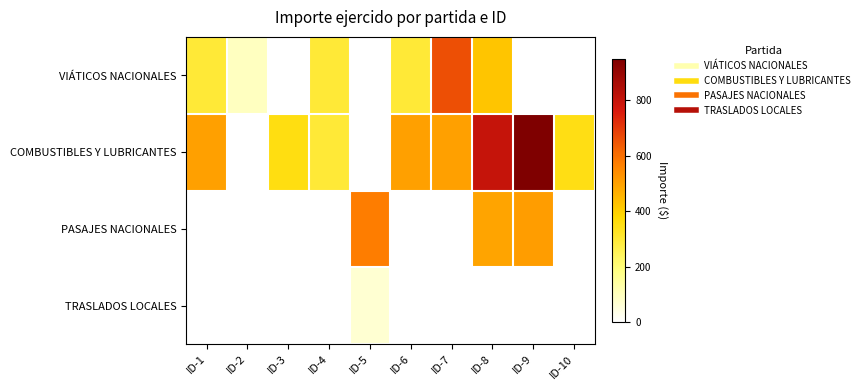

Reading right to left, extract all data points from this chart.

VIÁTICOS NACIONALES: ID-10=0	ID-9=0	ID-8=420	ID-7=660	ID-6=300	ID-5=0	ID-4=300	ID-3=0	ID-2=95	ID-1=300
COMBUSTIBLES Y LUBRICANTES: ID-10=350	ID-9=950	ID-8=800	ID-7=500	ID-6=500	ID-5=0	ID-4=300	ID-3=355	ID-2=0	ID-1=500
PASAJES NACIONALES: ID-10=0	ID-9=505	ID-8=492	ID-7=0	ID-6=0	ID-5=572	ID-4=0	ID-3=0	ID-2=0	ID-1=0
TRASLADOS LOCALES: ID-10=0	ID-9=0	ID-8=0	ID-7=0	ID-6=0	ID-5=70	ID-4=0	ID-3=0	ID-2=0	ID-1=0